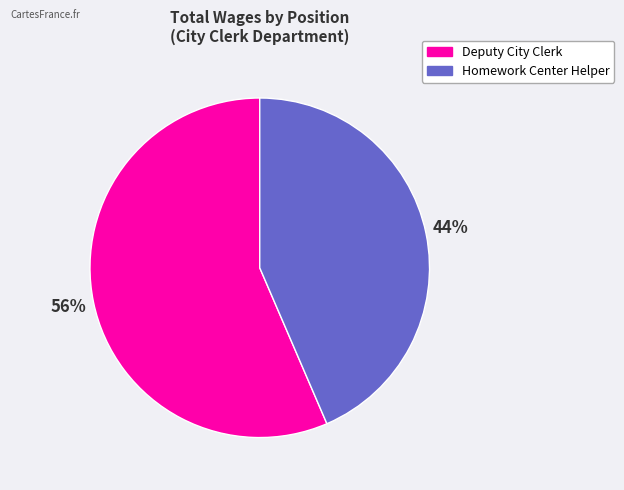

Is it true that Deputy City Clerk is 68% of the pie?

False